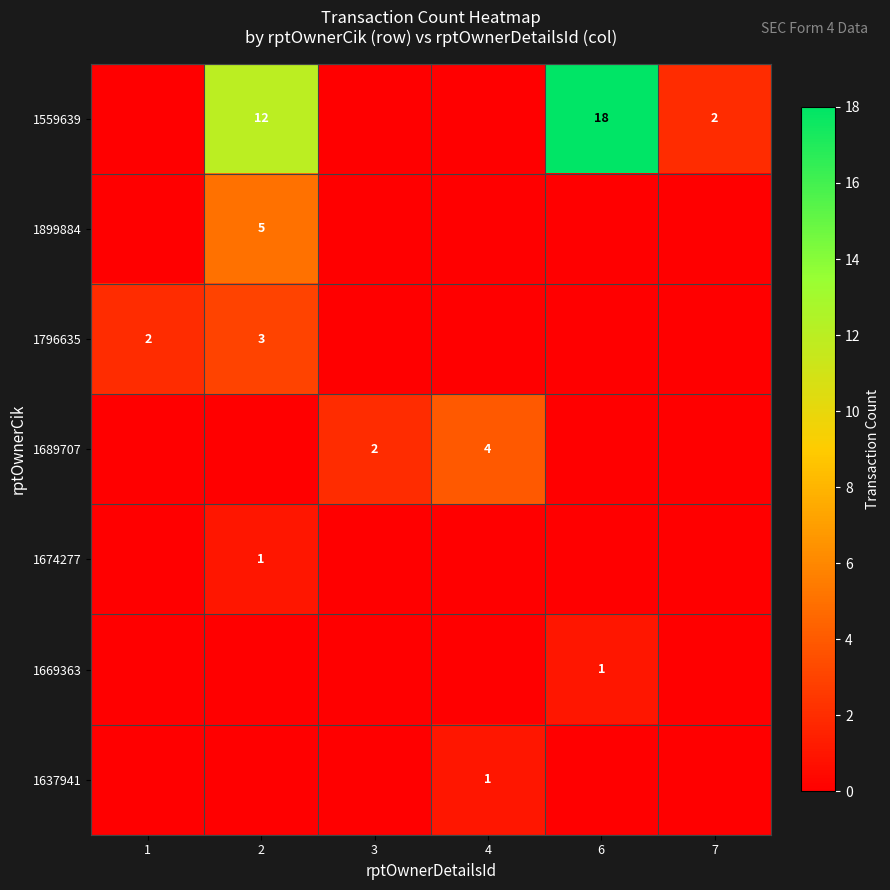

True or false: 1559639 has a value of 12 at 2.

True